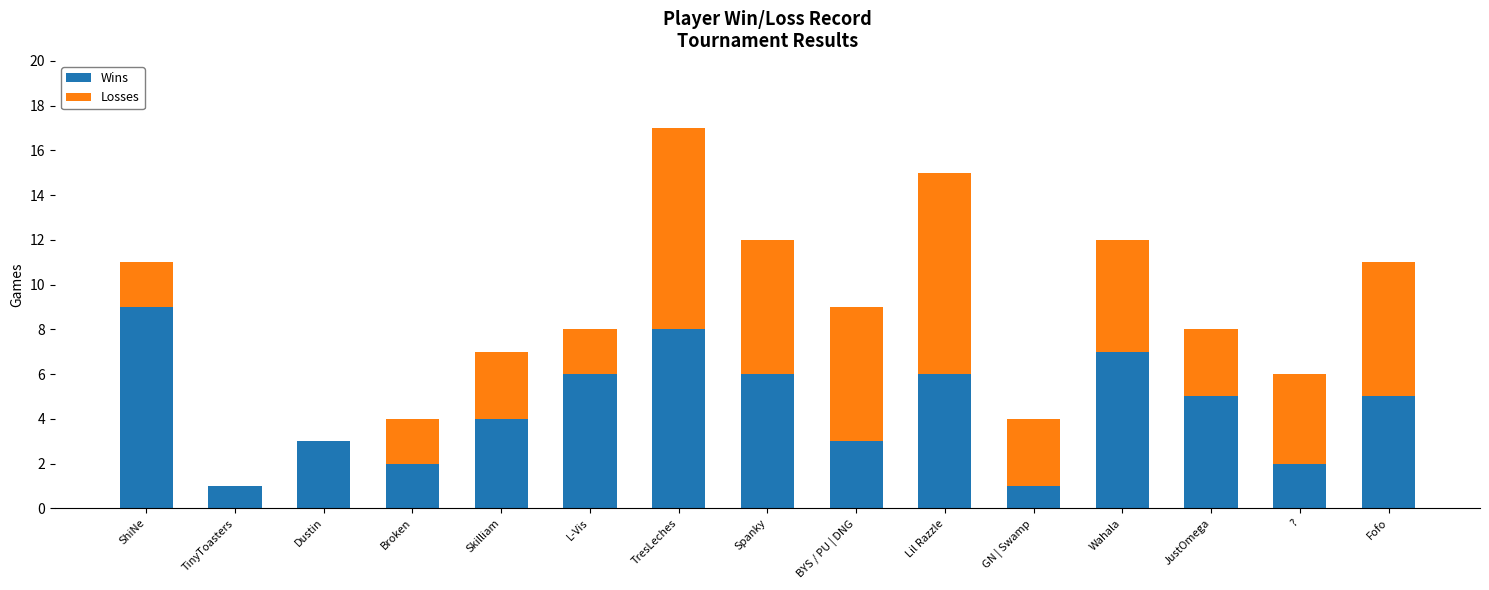

Reading left to right, what are the values for Wins?

ShiNe=9	TinyToasters=1	Dustin=3	Broken=2	Skilliam=4	L-Vis=6	TresLeches=8	Spanky=6	BYS / PU | DNG=3	Lil Razzle=6	GN | Swamp=1	Wahala=7	JustOmega=5	?=2	Fofo=5